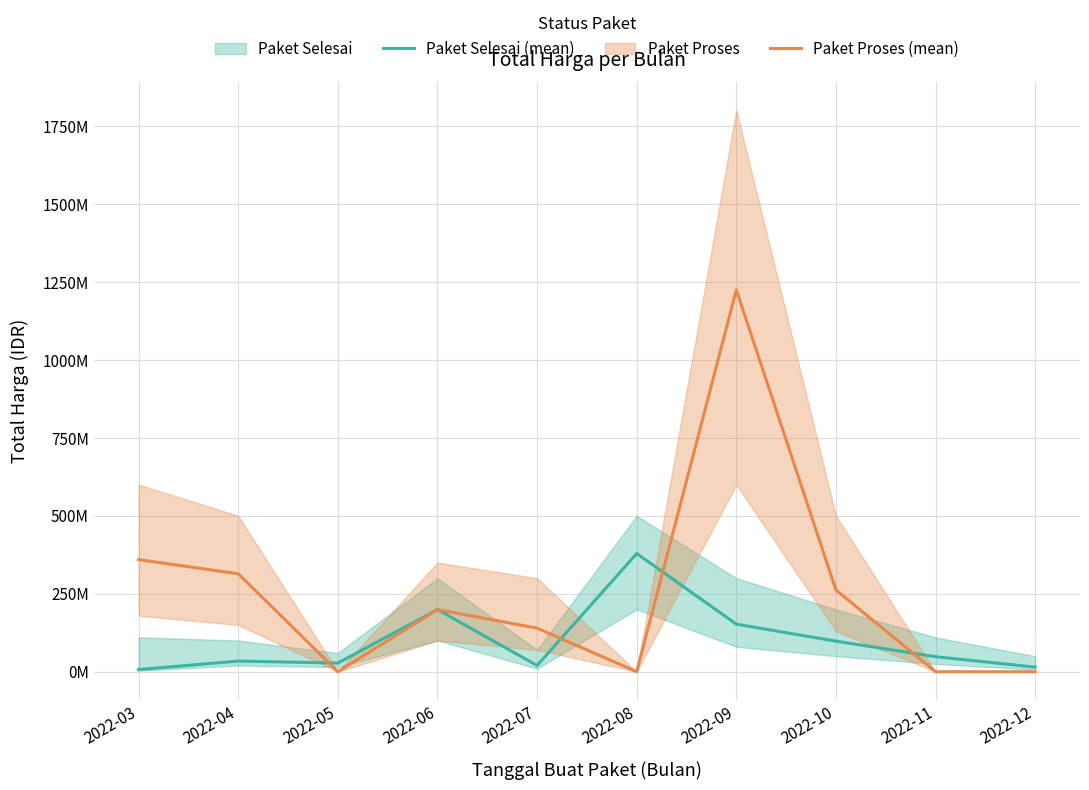

Reading left to right, what are all the values shown in this chart?

Paket Selesai (mean): 2022-03=6936000	2022-04=34132505	2022-05=27720000	2022-06=199200000	2022-07=19950000	2022-08=379075000	2022-09=152477000	2022-10=98000000	2022-11=48140000	2022-12=14750000
Paket Proses (mean): 2022-03=359500000	2022-04=314121780	2022-05=0	2022-06=199200000	2022-07=139800000	2022-08=0	2022-09=1224682000	2022-10=262118150	2022-11=0	2022-12=0